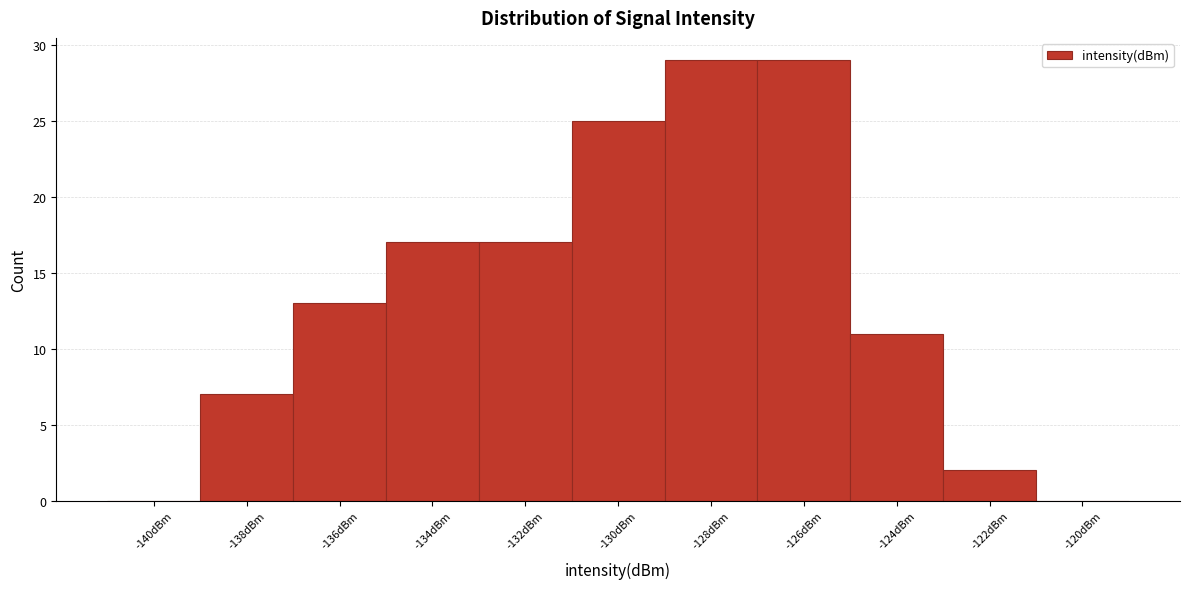

Reading left to right, list all the values displayed in this chart.

-140dBm=0	-138dBm=7	-136dBm=13	-134dBm=17	-132dBm=17	-130dBm=25	-128dBm=29	-126dBm=29	-124dBm=11	-122dBm=2	-120dBm=0